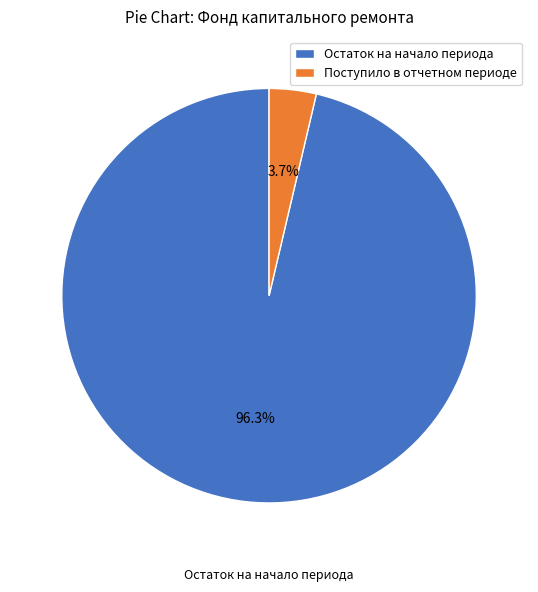

What is the smallest slice in the pie chart?

Поступило в отчетном периоде